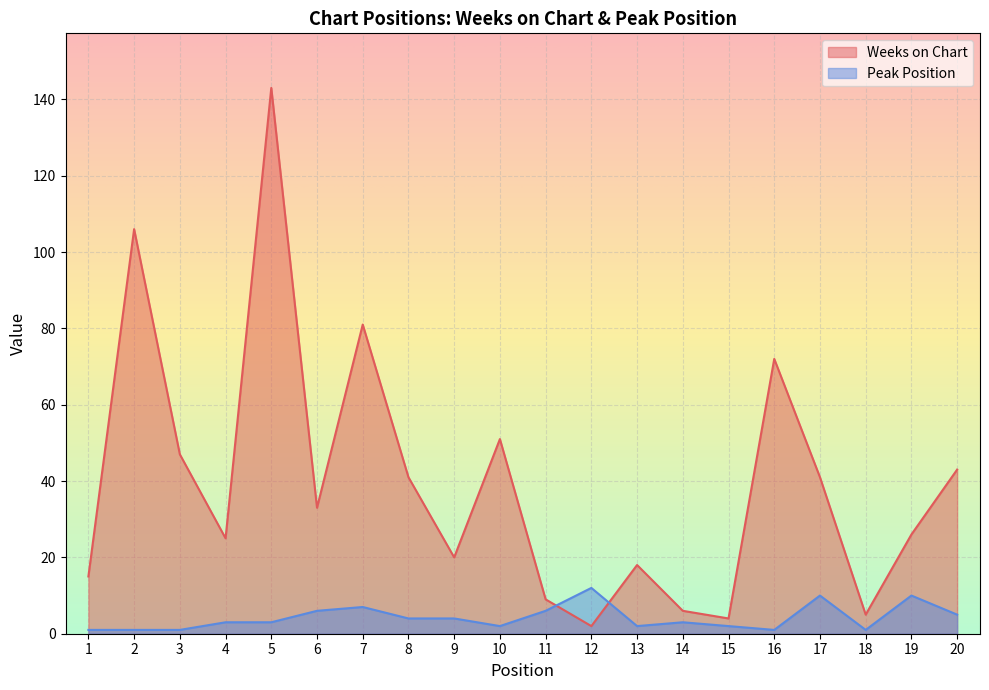

How many values in the Weeks on Chart series exceed 33?

9